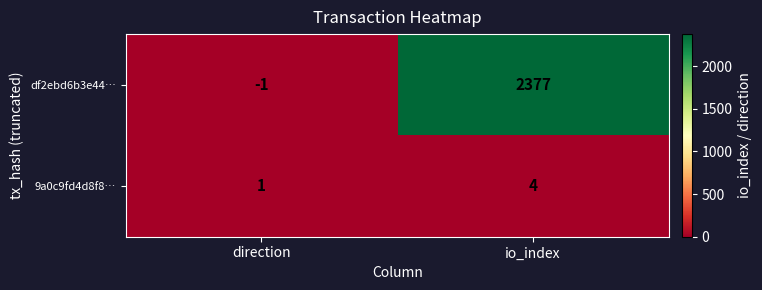

Reading left to right, list all the values displayed in this chart.

df2ebd6b3e44…: -1	2377
9a0c9fd4d8f8…: 1	4